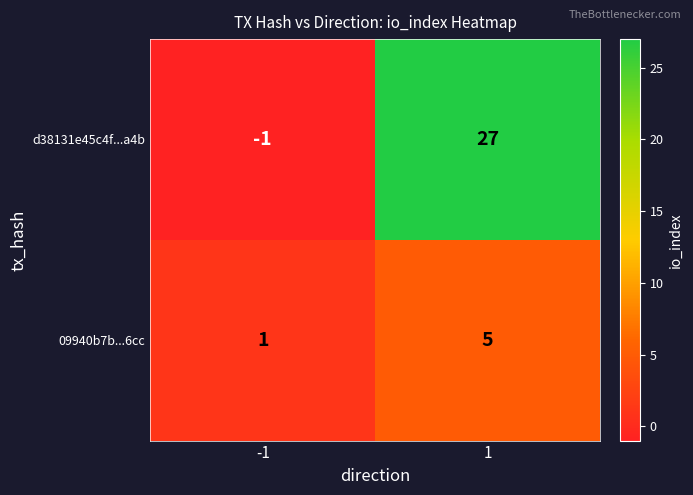

What is the difference between the highest and lowest values at -1?

2